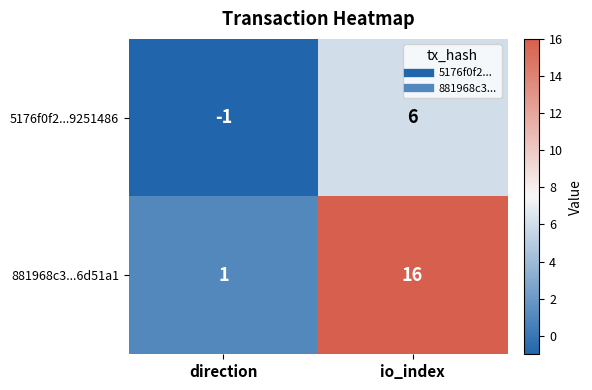

Which series changed the most between direction and io_index?

881968c3...6d51a1